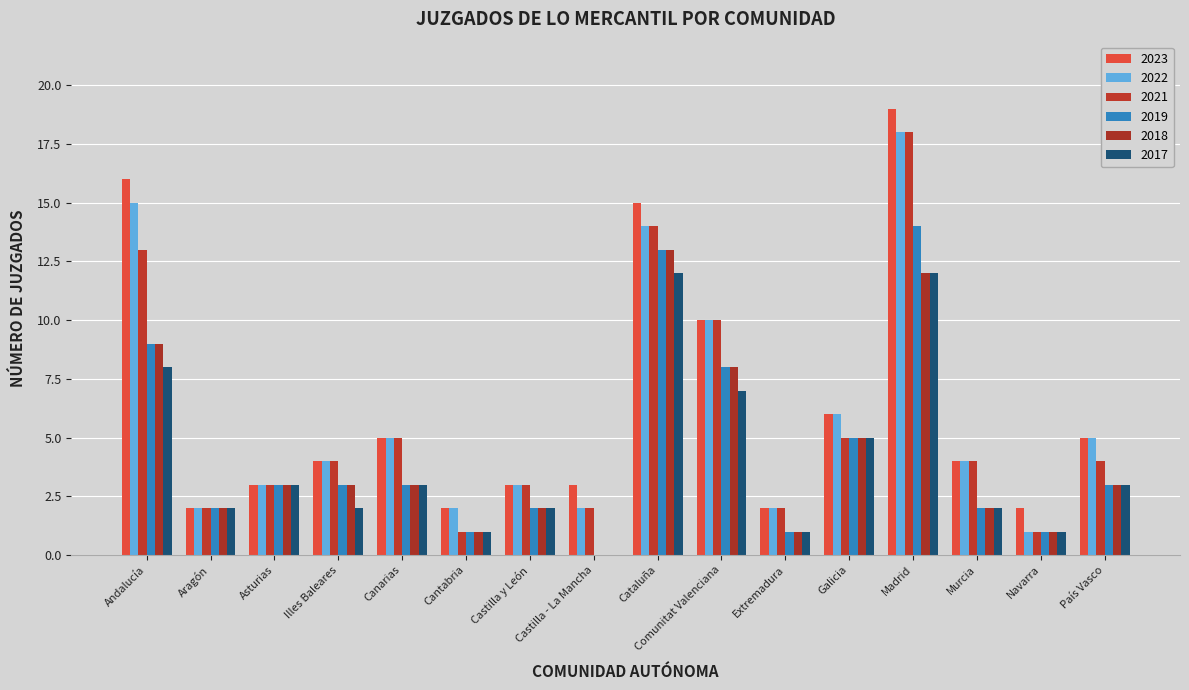

Reading left to right, transcribe all the data shown in this chart.

2023: Andalucía=16	Aragón=2	Asturias=3	Illes Baleares=4	Canarias=5	Cantabria=2	Castilla y León=3	Castilla - La Mancha=3	Cataluña=15	Comunitat Valenciana=10	Extremadura=2	Galicia=6	Madrid=19	Murcia=4	Navarra=2	País Vasco=5
2022: Andalucía=15	Aragón=2	Asturias=3	Illes Baleares=4	Canarias=5	Cantabria=2	Castilla y León=3	Castilla - La Mancha=2	Cataluña=14	Comunitat Valenciana=10	Extremadura=2	Galicia=6	Madrid=18	Murcia=4	Navarra=1	País Vasco=5
2021: Andalucía=13	Aragón=2	Asturias=3	Illes Baleares=4	Canarias=5	Cantabria=1	Castilla y León=3	Castilla - La Mancha=2	Cataluña=14	Comunitat Valenciana=10	Extremadura=2	Galicia=5	Madrid=18	Murcia=4	Navarra=1	País Vasco=4
2019: Andalucía=9	Aragón=2	Asturias=3	Illes Baleares=3	Canarias=3	Cantabria=1	Castilla y León=2	Castilla - La Mancha=0	Cataluña=13	Comunitat Valenciana=8	Extremadura=1	Galicia=5	Madrid=14	Murcia=2	Navarra=1	País Vasco=3
2018: Andalucía=9	Aragón=2	Asturias=3	Illes Baleares=3	Canarias=3	Cantabria=1	Castilla y León=2	Castilla - La Mancha=0	Cataluña=13	Comunitat Valenciana=8	Extremadura=1	Galicia=5	Madrid=12	Murcia=2	Navarra=1	País Vasco=3
2017: Andalucía=8	Aragón=2	Asturias=3	Illes Baleares=2	Canarias=3	Cantabria=1	Castilla y León=2	Castilla - La Mancha=0	Cataluña=12	Comunitat Valenciana=7	Extremadura=1	Galicia=5	Madrid=12	Murcia=2	Navarra=1	País Vasco=3